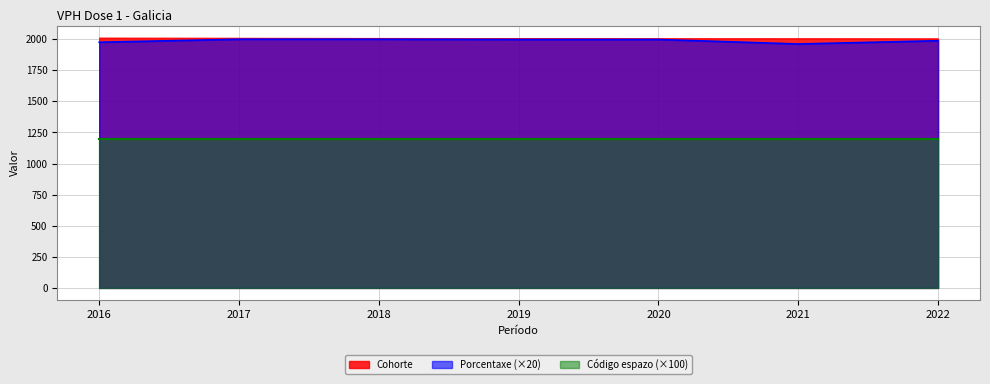

Is it true that Porcentaxe equals 1988 at 2022?

True